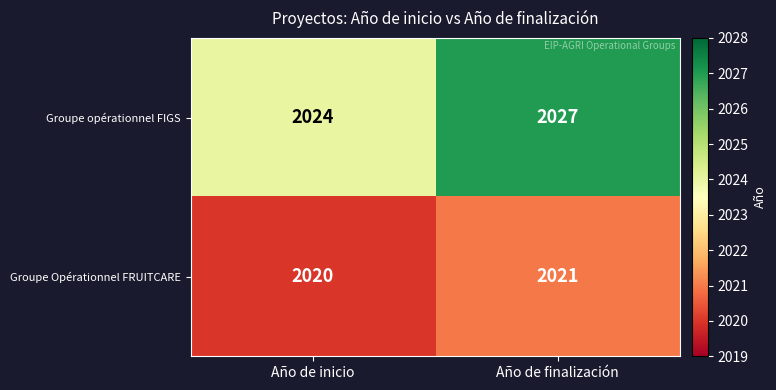

Where is Groupe Opérationnel FRUITCARE nearest to the value 2020?

Año de inicio